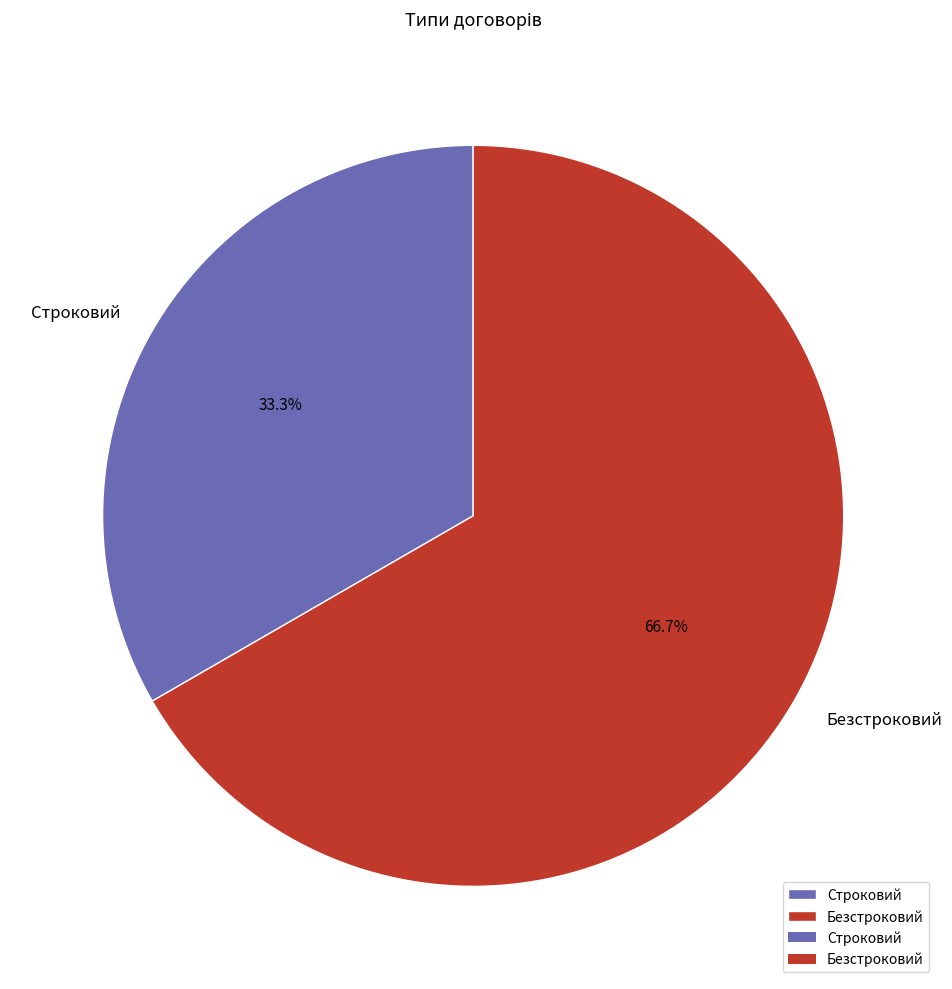

Combined, do Безстроковий and Строковий account for over 50%?

Yes